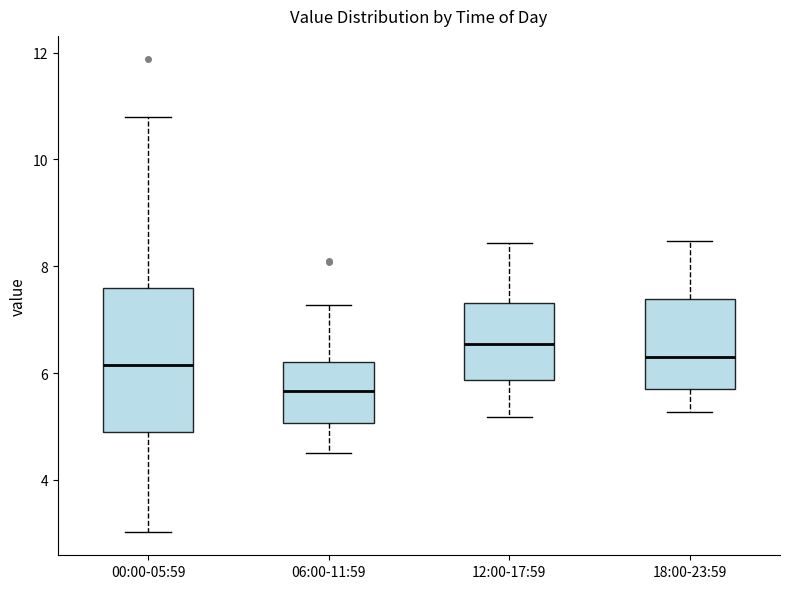

Reading left to right, transcribe this box plot: for each box, give where its median line is, the range the box spans, and where its two whiskers end, as read against the y-axis. The values are not printed on the chart, so give them approximately, as read against the axis.

00:00-05:59: median 6.2, box 4.8 to 7.6, whiskers 3.0 to 10.8
06:00-11:59: median 5.6, box 5.0 to 6.2, whiskers 4.6 to 7.2
12:00-17:59: median 6.6, box 5.8 to 7.4, whiskers 5.2 to 8.4
18:00-23:59: median 6.4, box 5.6 to 7.4, whiskers 5.2 to 8.4